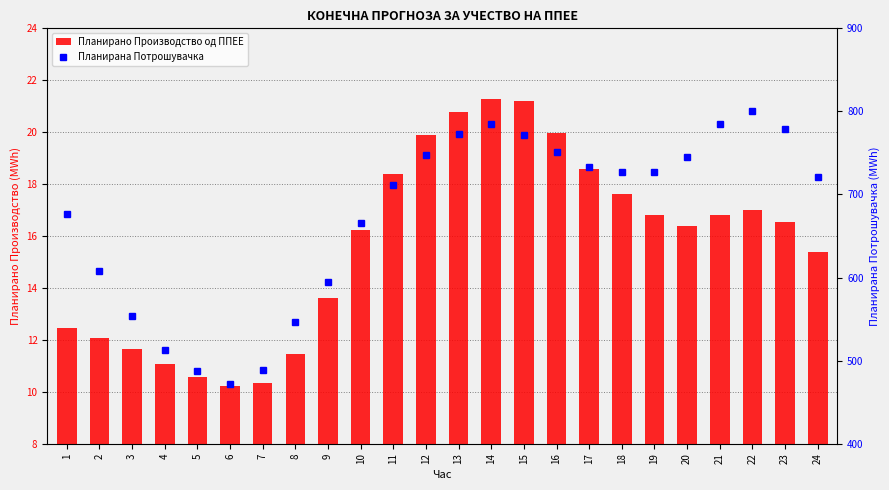

At which label does Планирано Производство од ППЕЕ reach its peak?

14